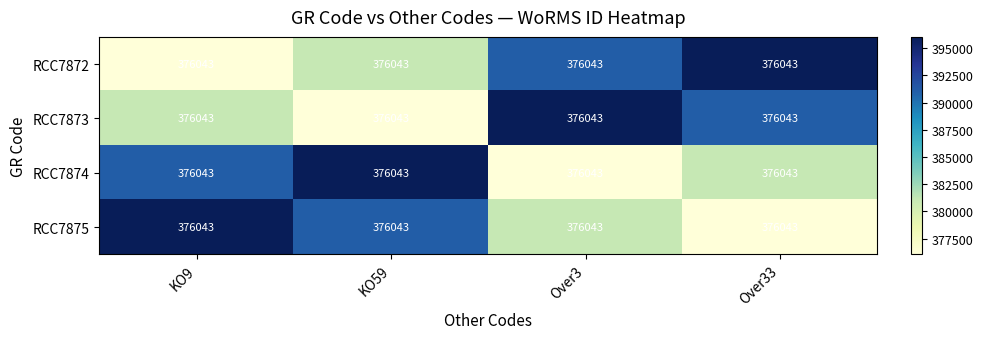

At which label does RCC7874 reach its minimum?

Over3